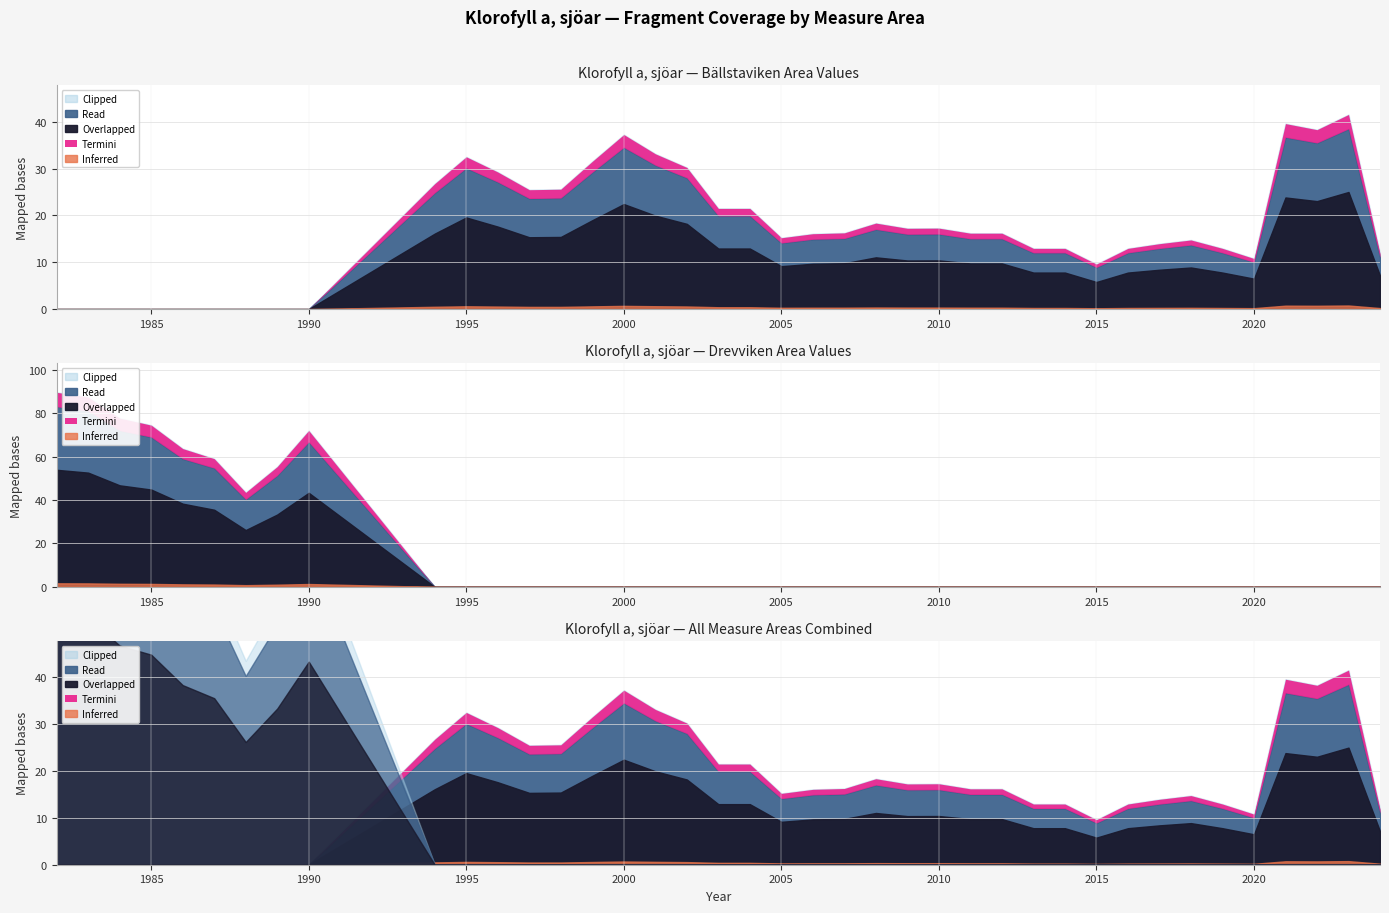

True or false: Drevviken has a value of 0.0 at 19.

True